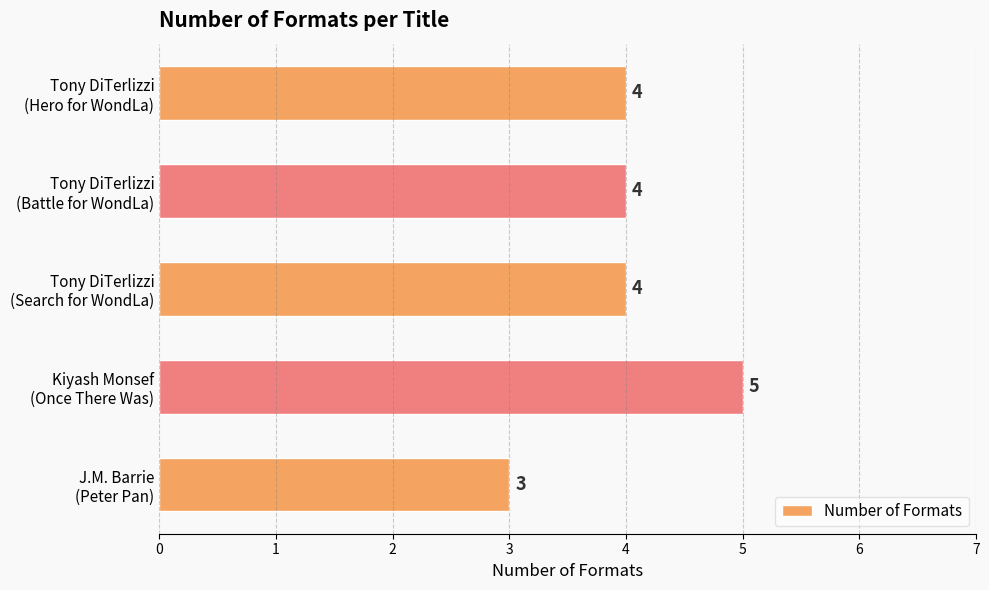

Count the number of data series in this chart.

1